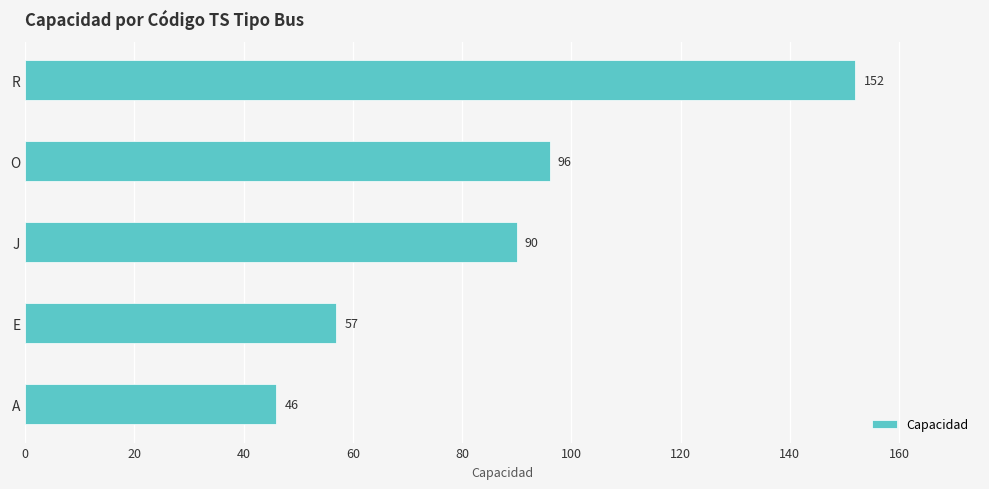

What is the sum of the values at E and O?

153